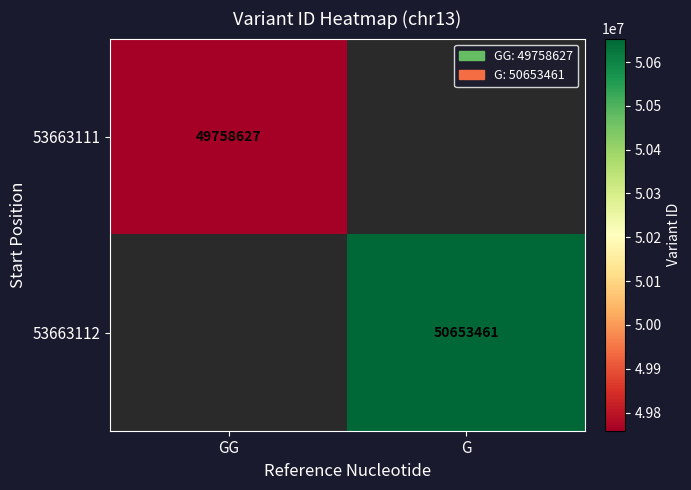

True or false: 53663112 has a value of 50653461 at G.

True